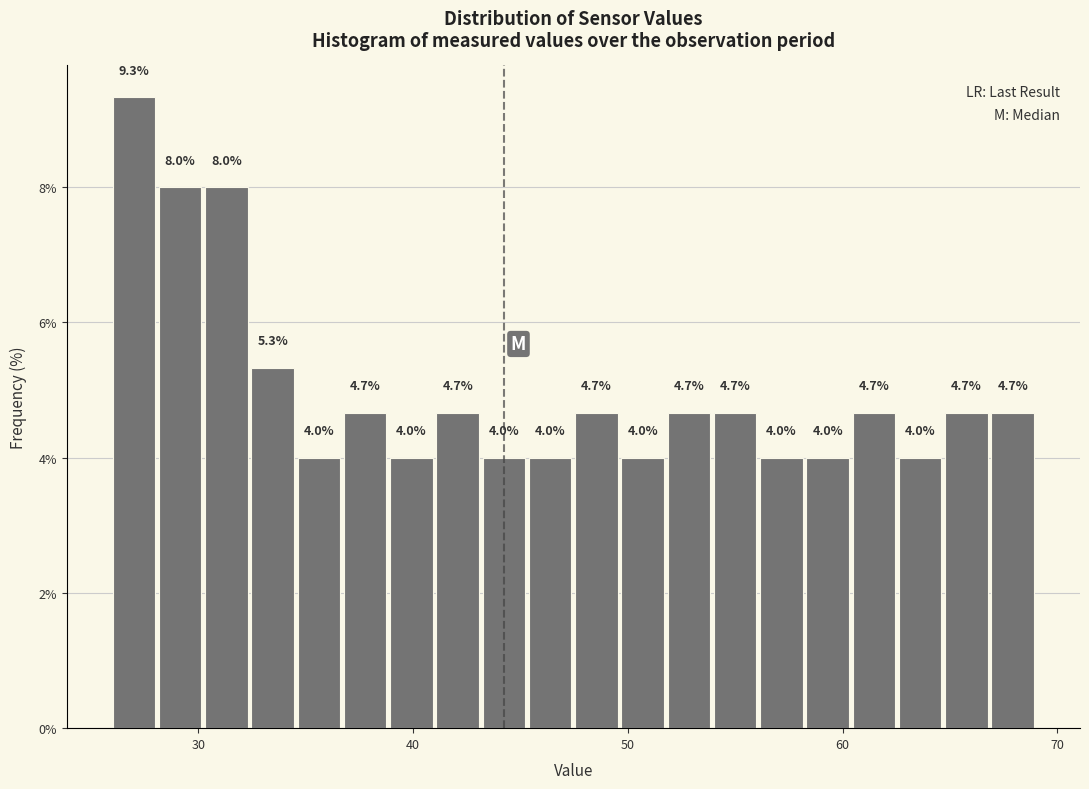

Read against the x-axis, roughly where is the centre of the tallest bar?

27